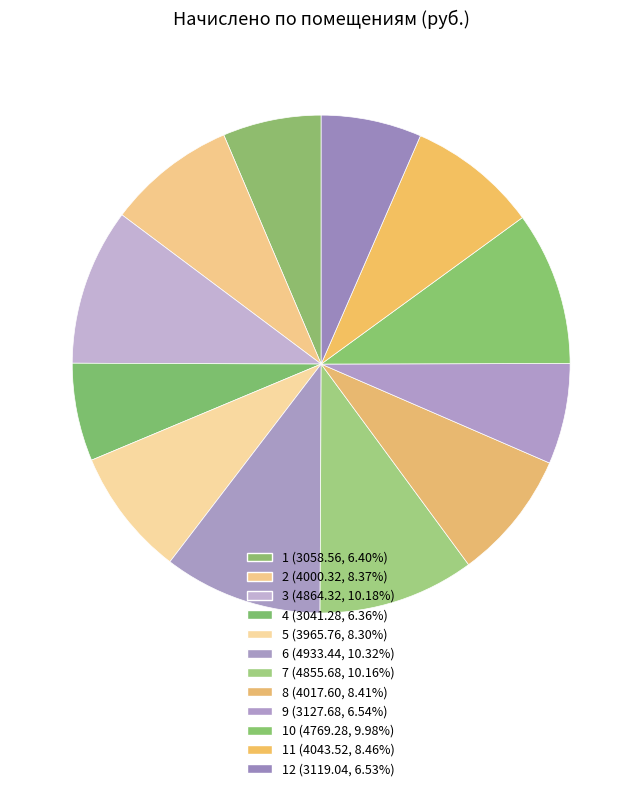

How many segments does this pie chart have?

12